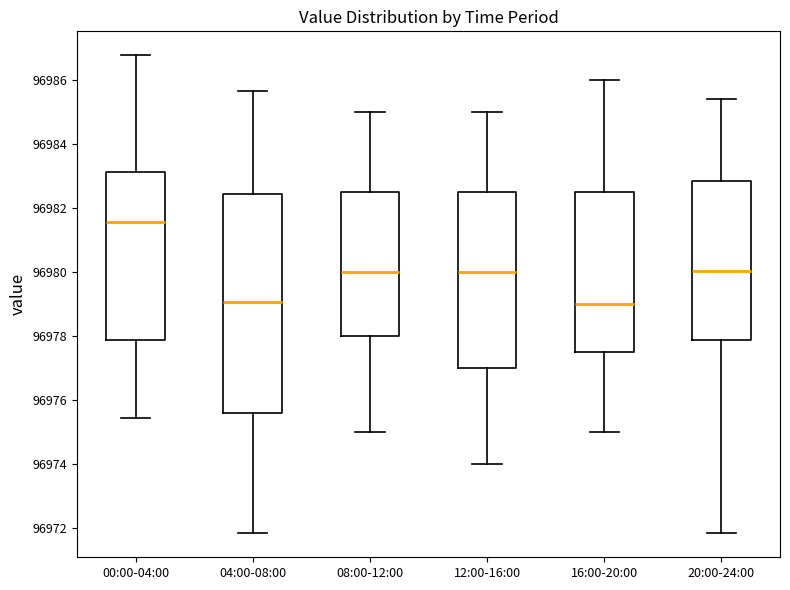

Which box has the highest median line?

00:00-04:00